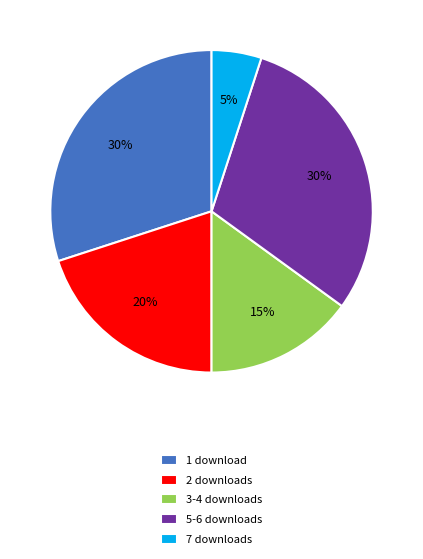

Which category has the smallest portion of the pie?

7 downloads